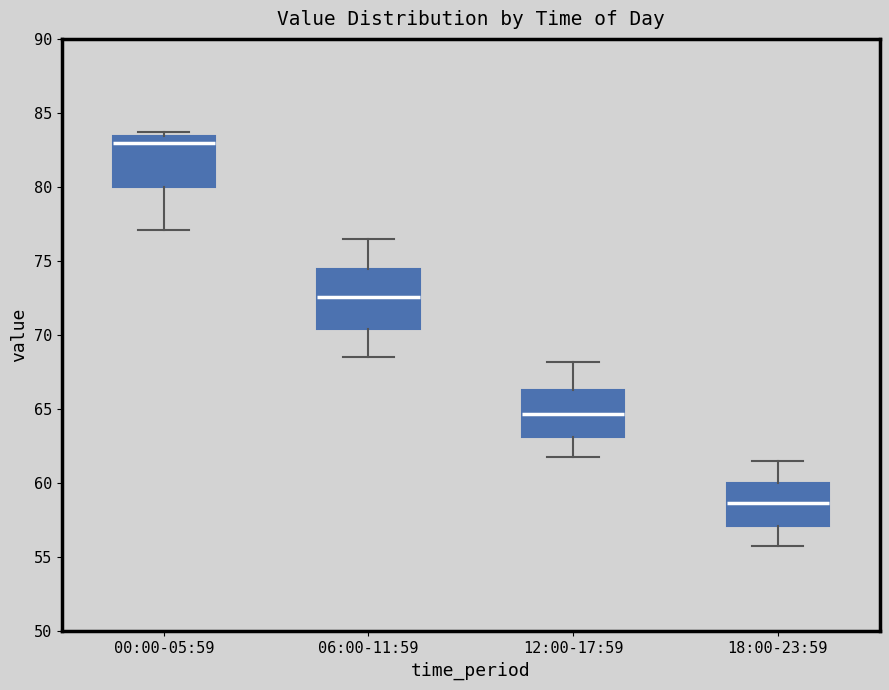

Reading left to right, read every box against the y-axis: the position of its median line, the range the box covers, and the ends of its whiskers. The values are not printed on the chart, so give them approximately, as read against the axis.

00:00-05:59: median 83.0, box 80.0 to 83.5, whiskers 77.0 to 83.5 (just above the box's upper edge)
06:00-11:59: median 72.5, box 70.5 to 74.5, whiskers 68.5 to 76.5
12:00-17:59: median 64.5, box 63.0 to 66.5, whiskers 62.0 to 68.0
18:00-23:59: median 58.5, box 57.0 to 60.0, whiskers 56.0 to 61.5